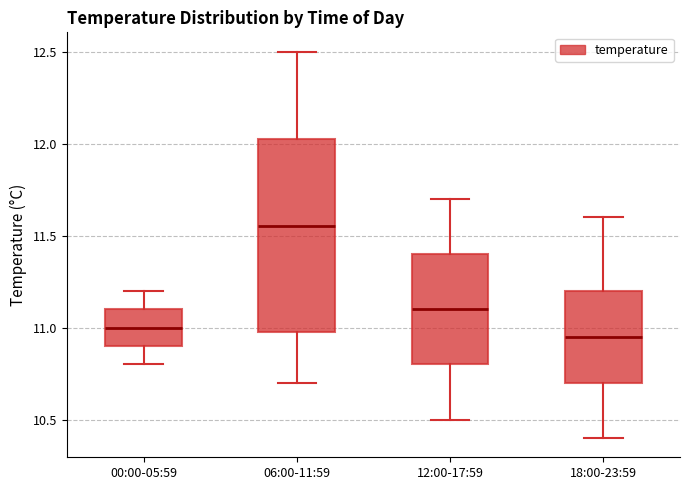

Reading left to right, transcribe this box plot: for each box, give where its median line is, the range the box spans, and where its two whiskers end, as read against the y-axis. The values are not printed on the chart, so give them approximately, as read against the axis.

00:00-05:59: median 11.00, box 10.90 to 11.10, whiskers 10.80 to 11.20
06:00-11:59: median 11.55, box 11.00 to 12.05, whiskers 10.70 to 12.50
12:00-17:59: median 11.10, box 10.80 to 11.40, whiskers 10.50 to 11.70
18:00-23:59: median 10.95, box 10.70 to 11.20, whiskers 10.40 to 11.60